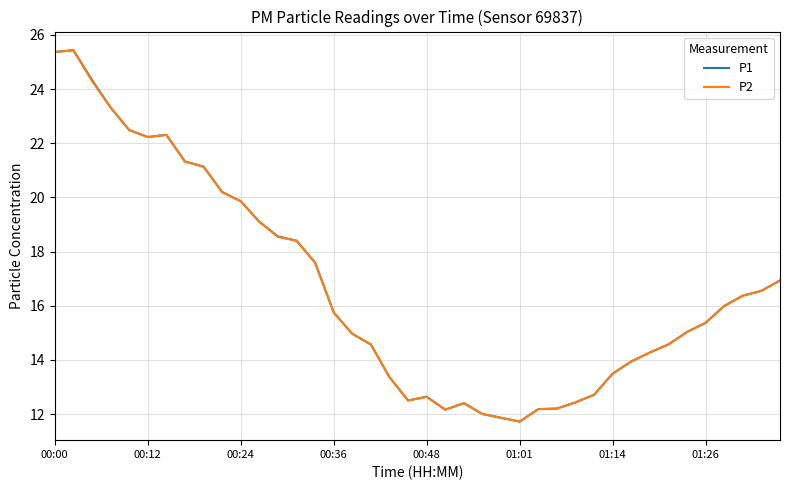

Which series has the widest spread of values?

P1